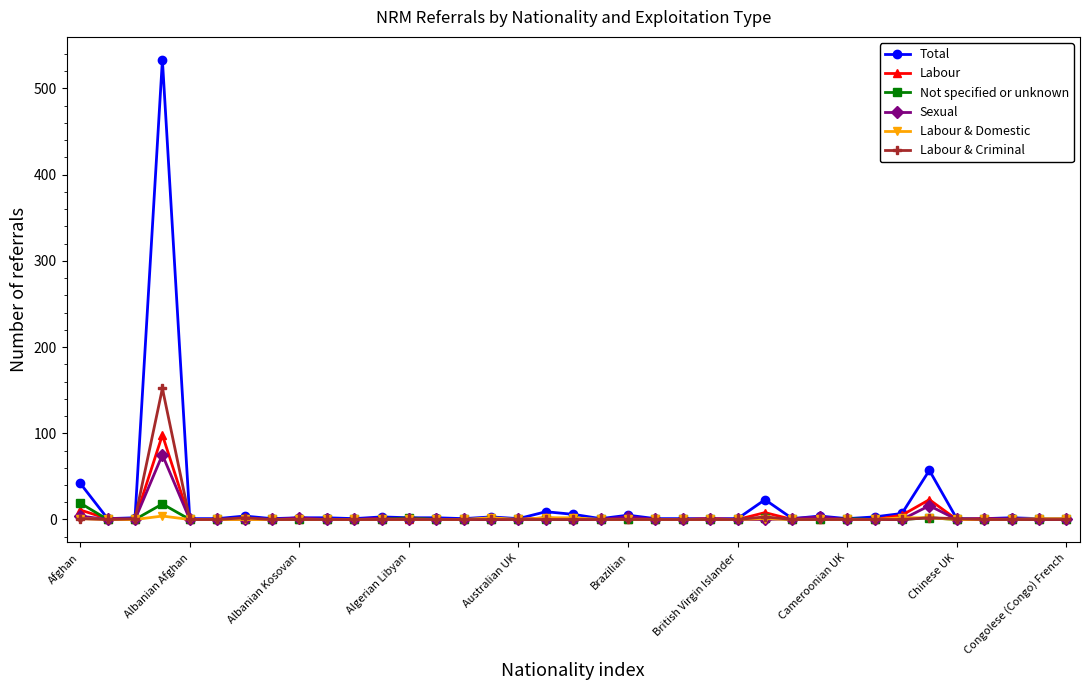

Count the number of data series in this chart.

6